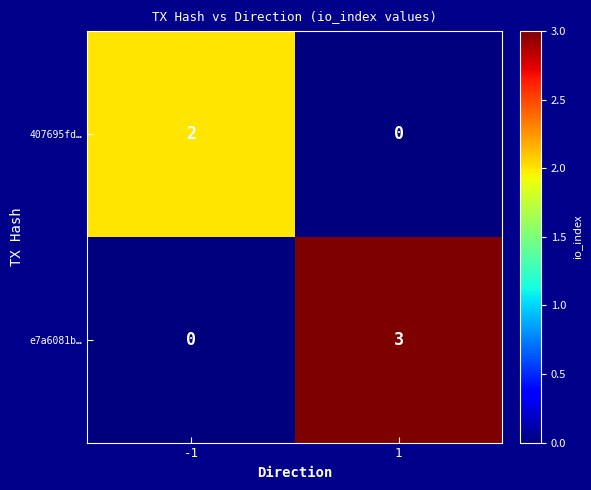

At which category is the sum across all series the highest?

1